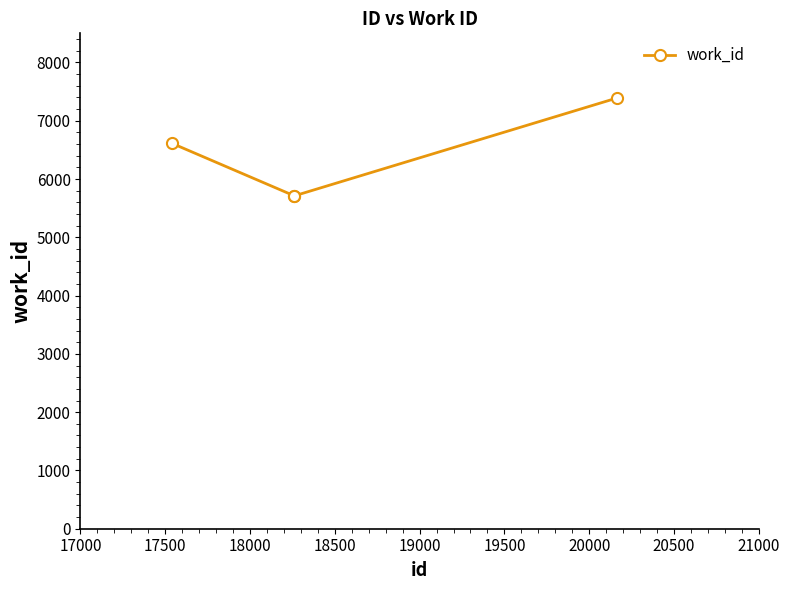

What is the greatest value displayed?

7388